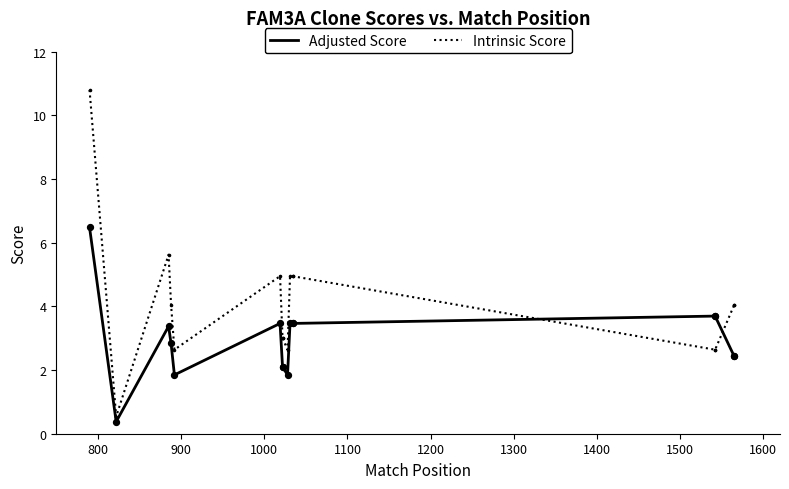

Which series reaches the minimum Y coordinate?

Adjusted Score